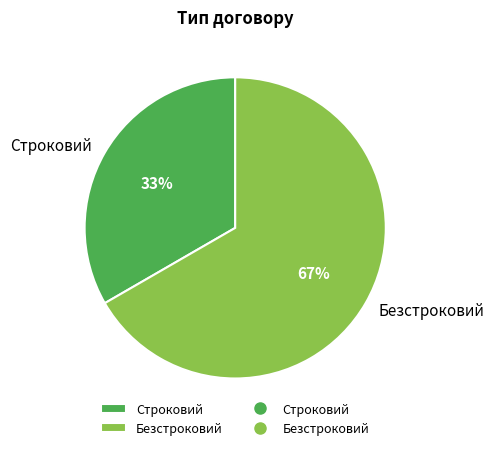

What is the ratio of the value at Строковий to the value at Безстроковий?

0.5